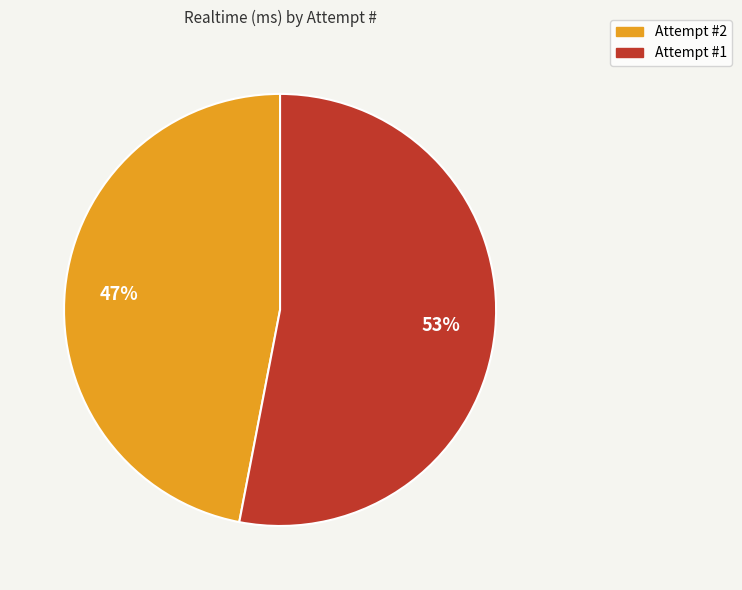

Does any single category account for the majority?

Yes